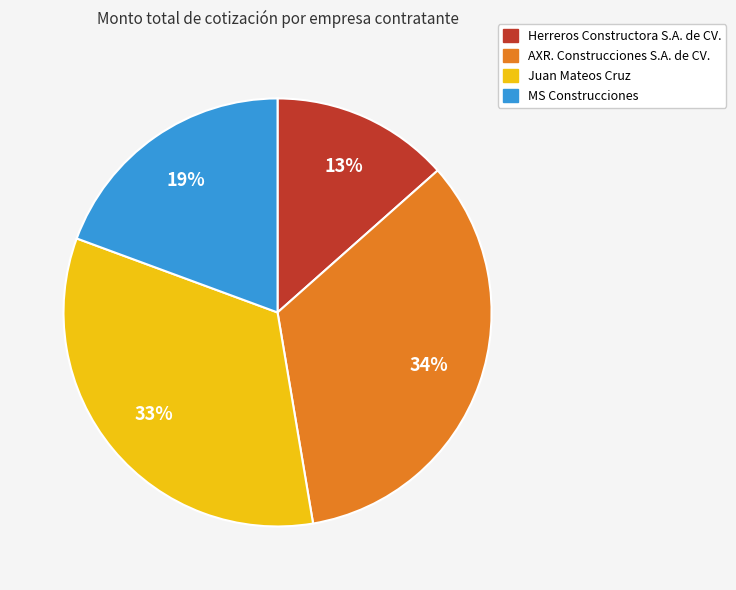

Combined, do Herreros Constructora S.A. de CV. and MS Construcciones account for over 50%?

No